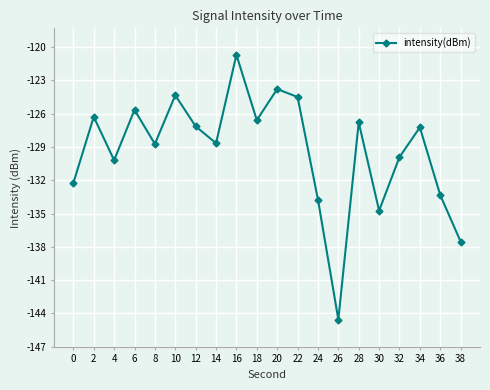

What is the average value?

-129.3